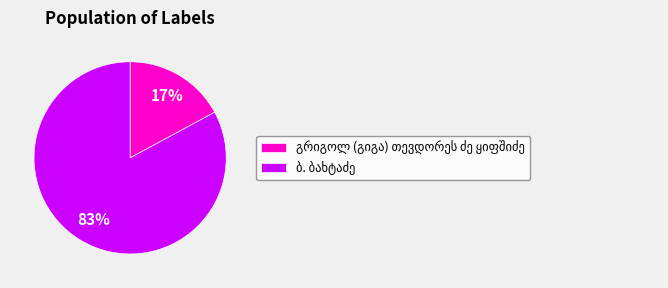

How many segments does this pie chart have?

2